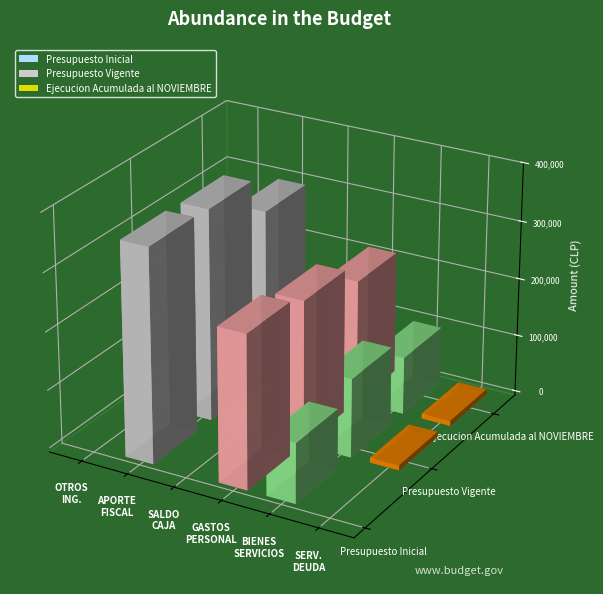

Between GASTOS EN PERSONAL and SALDO INICIAL DE CAJA, which is larger?

GASTOS EN PERSONAL